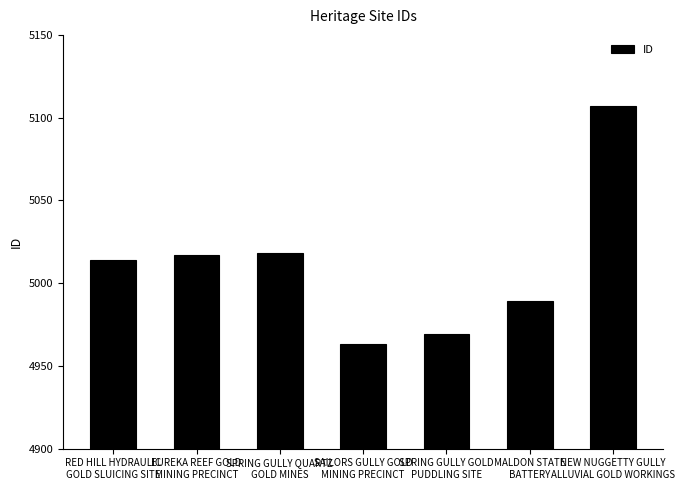

Are the bars horizontal?

No